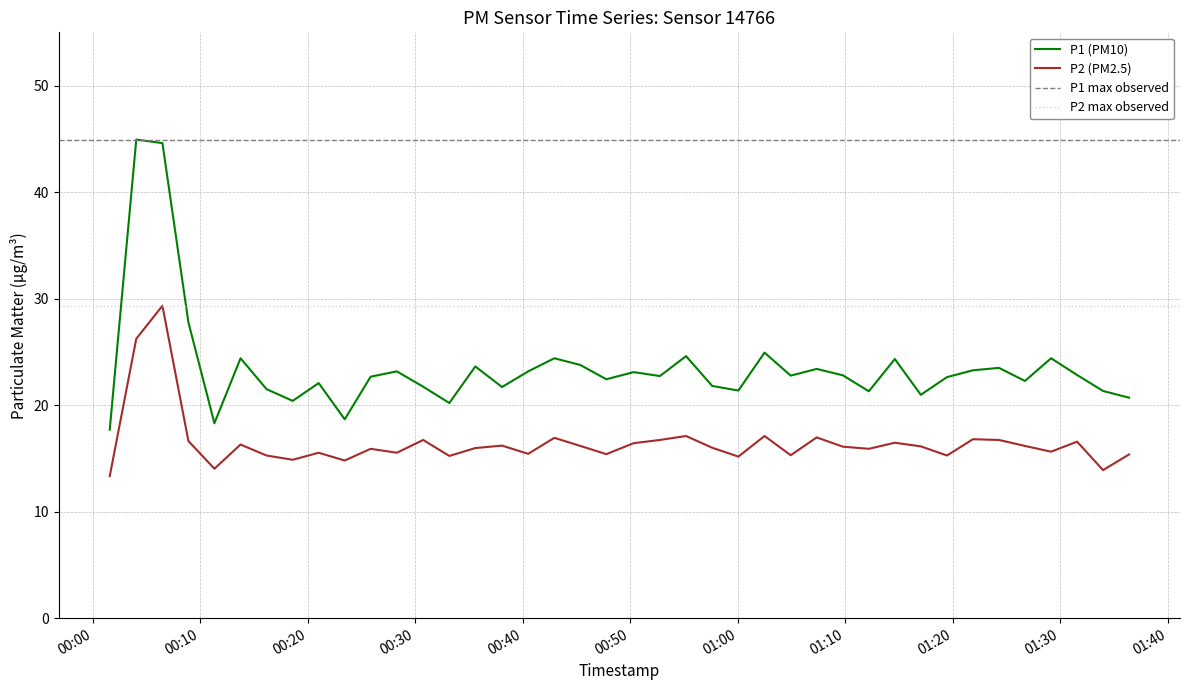

True or false: P1 and P2 intersect in this chart.

False